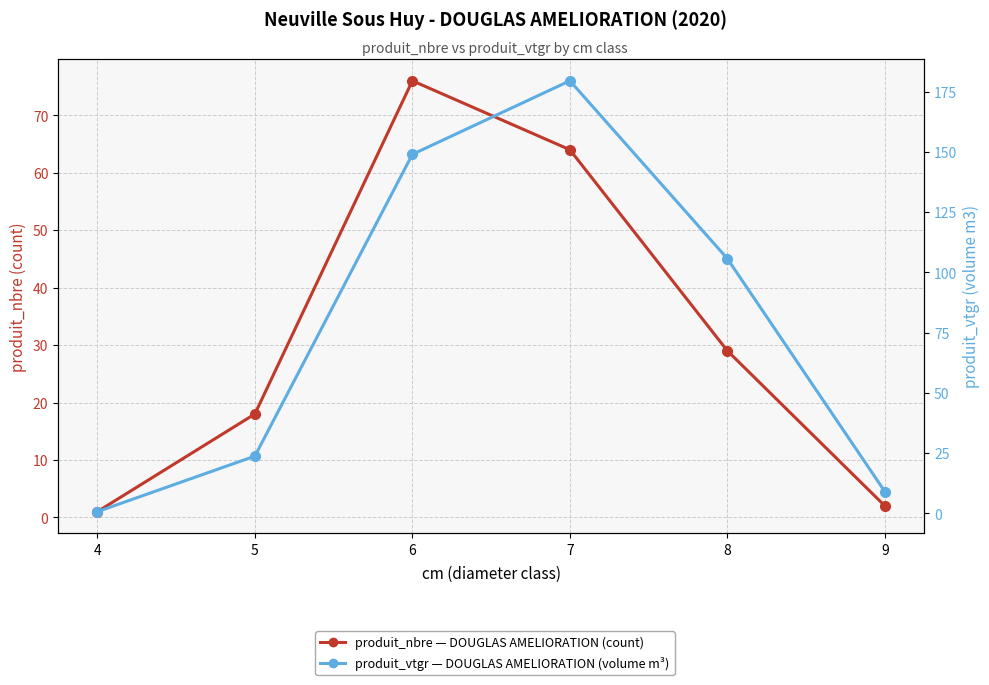

How many intersections are there between produit_nbre (count) and produit_vtgr (m³)?

1